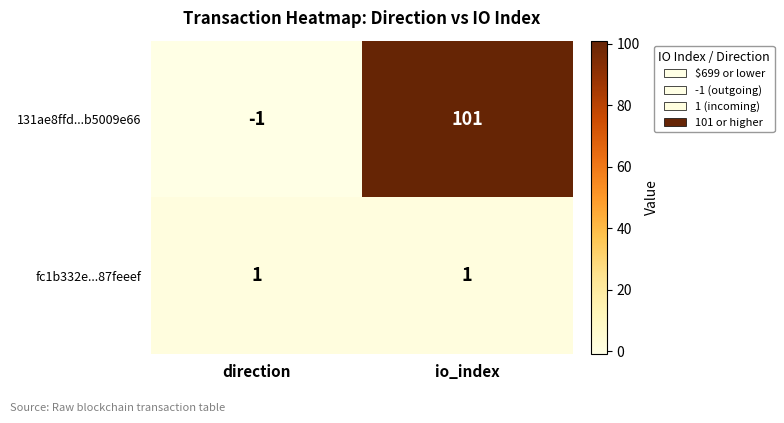

At how many categories does at least one series exceed 81?

1